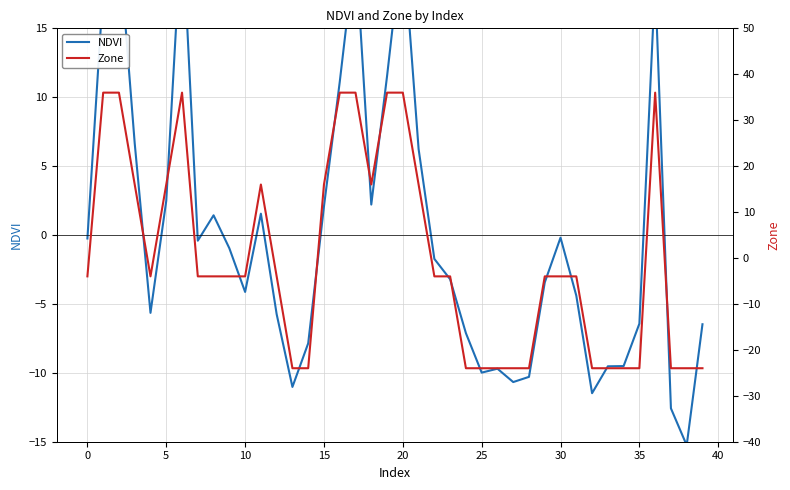

List the series in order of their peak value, highest first.

Zone, NDVI